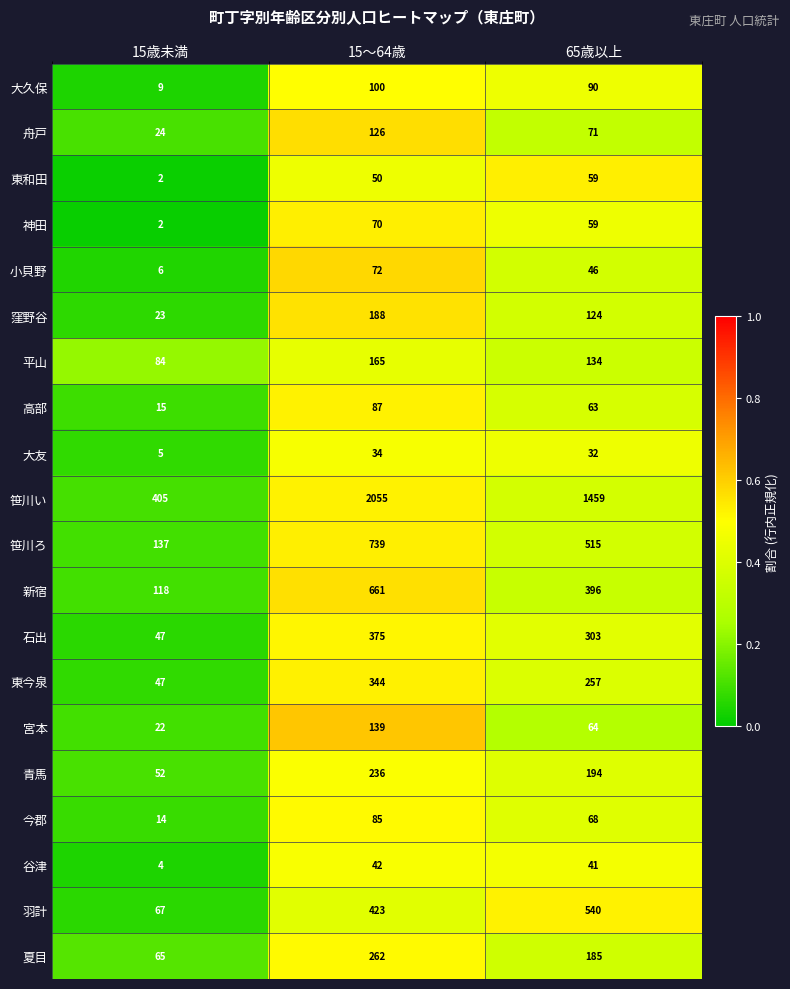

Which category has the lowest value across all series?

15歳未満